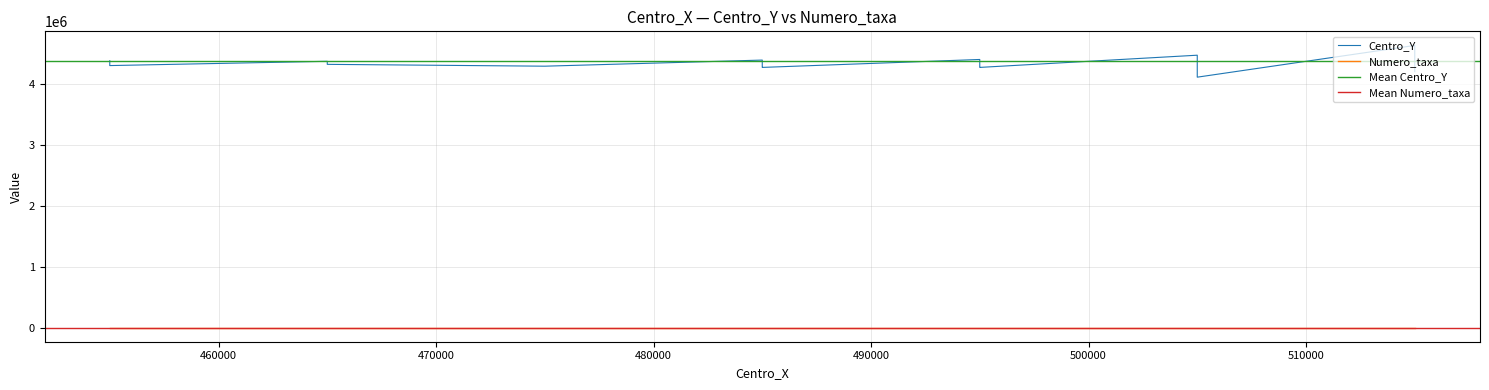

At how many categories does at least one series exceed 2627769?

40